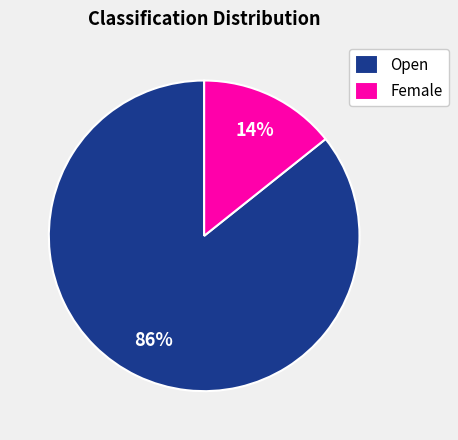

To the nearest percent, what portion does Female represent?

14%